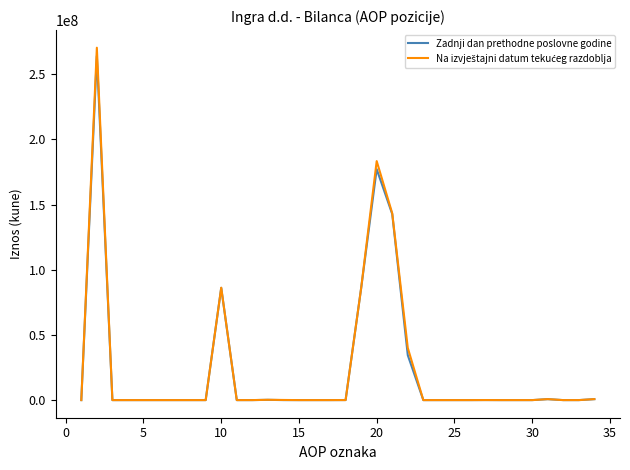

Is this an area chart (filled region under the line)?

No